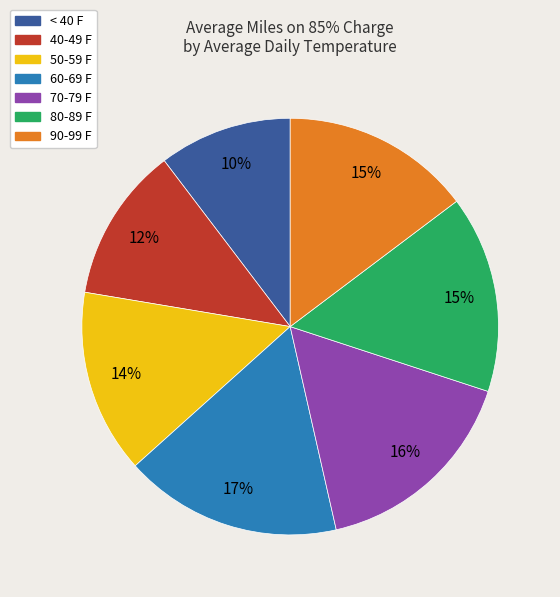

Between 40-49 F and 60-69 F, which is larger?

60-69 F